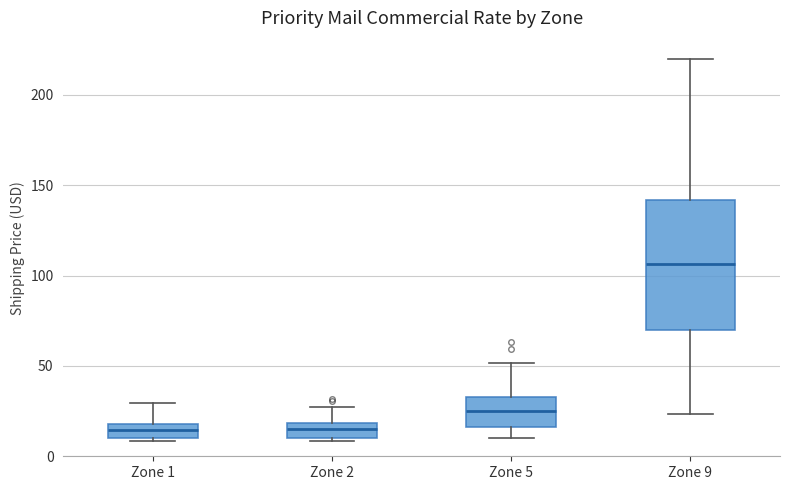

Which box's median line is the highest?

Zone 9